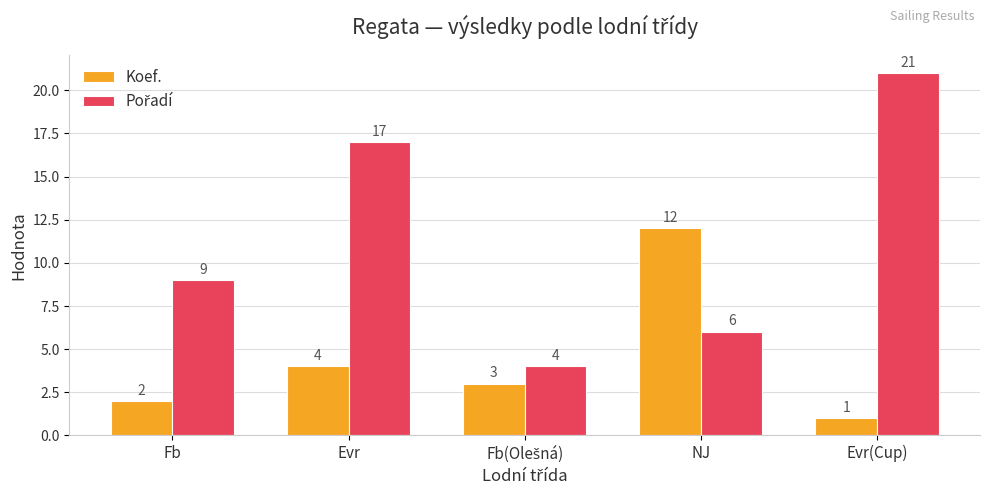

At which category does the chart reach its minimum across all series?

Evr(Cup)